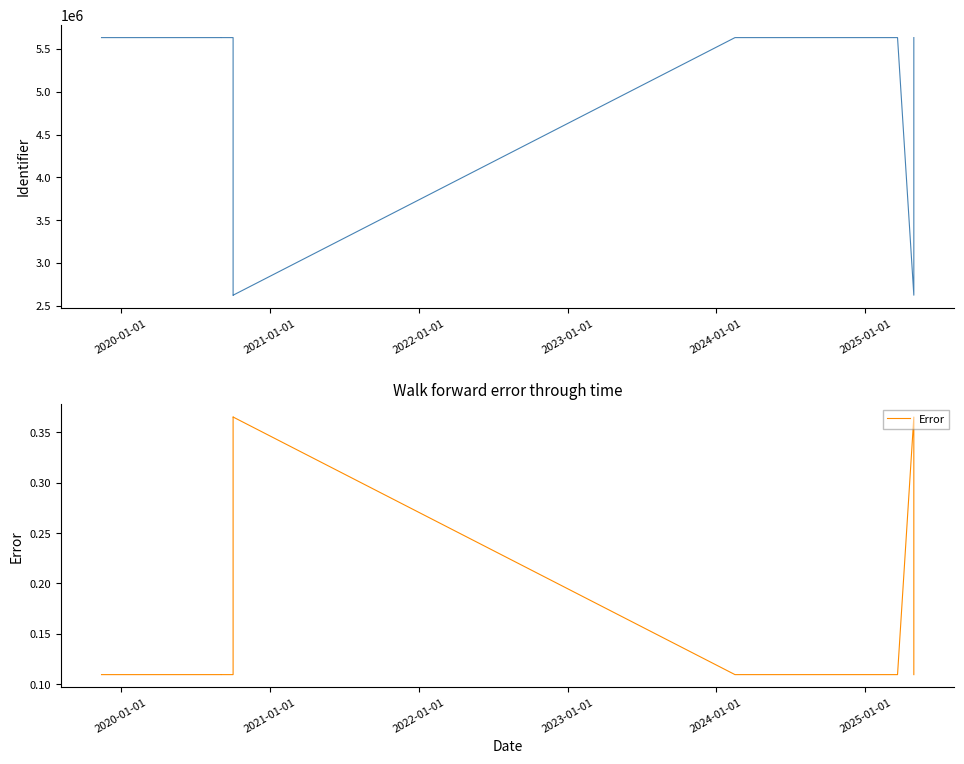

True or false: Error and Identifier cross at least once.

False